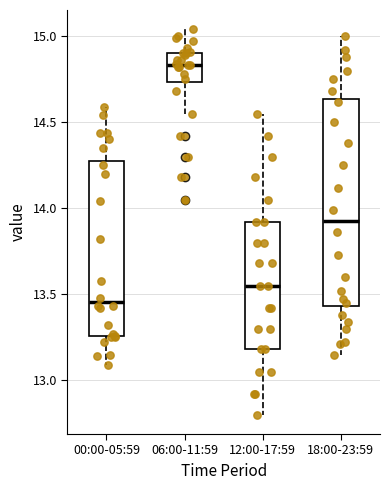

Which box has the highest median line?

06:00-11:59